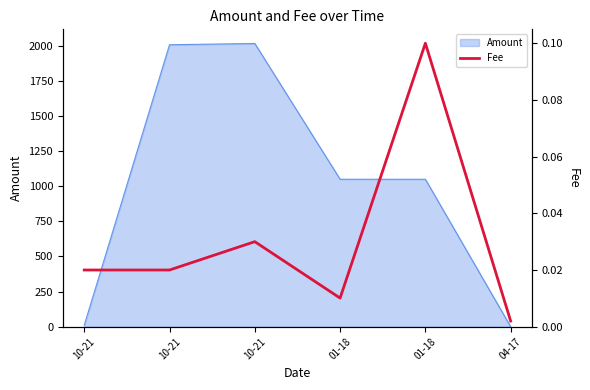

Is it true that the value at 10-21 is 0.0?

False